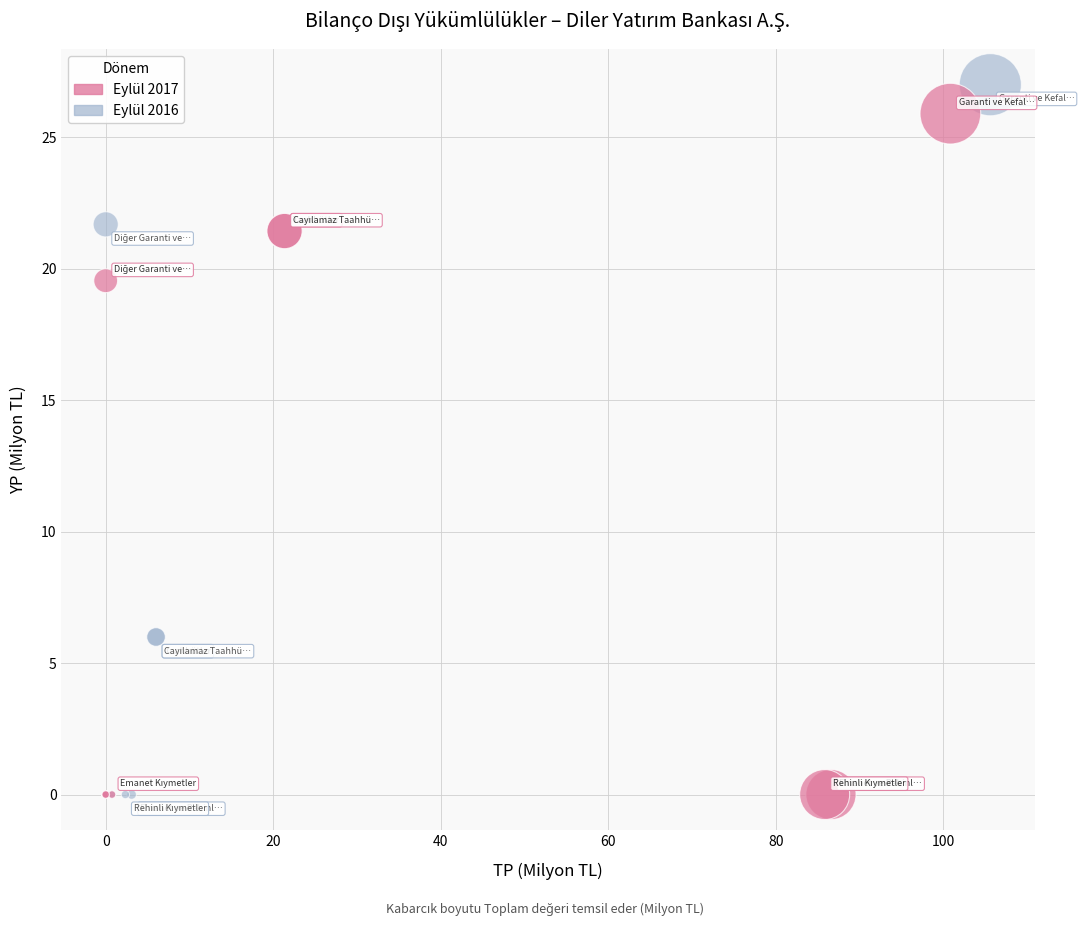

What are all the series names shown in the legend?

Eylül 2017, Eylül 2016